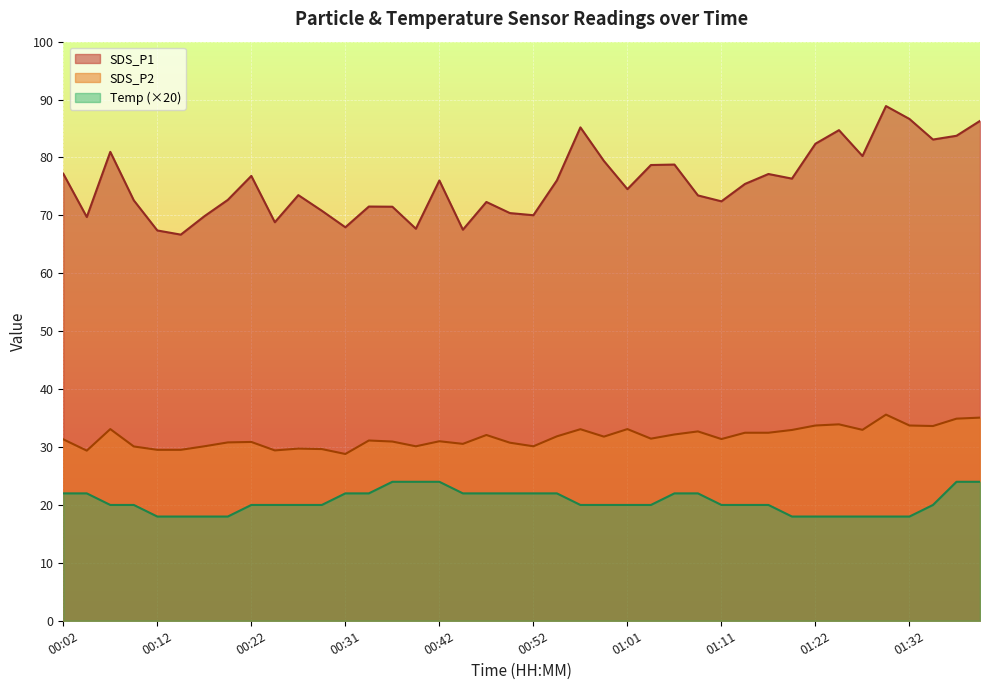

List the labels in order of Temp value, largest first.

00:36, 00:39, 00:42, 01:40, 01:42, 00:02, 00:04, 00:31, 00:34, 00:44, 00:47, 00:49, 00:52, 00:54, 01:06, 01:09, 00:07, 00:09, 00:22, 00:24, 00:27, 00:29, 00:57, 00:59, 01:01, 01:04, 01:11, 01:14, 01:17, 01:34, 00:12, 00:14, 00:17, 00:19, 01:19, 01:22, 01:25, 01:27, 01:29, 01:32